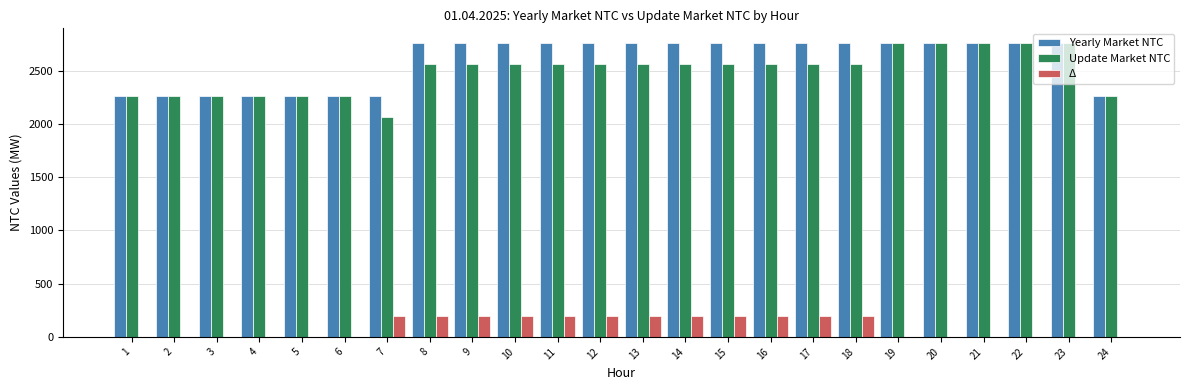

Is the value of Update Market NTC at 1 greater than the value of Δ at 15?

Yes